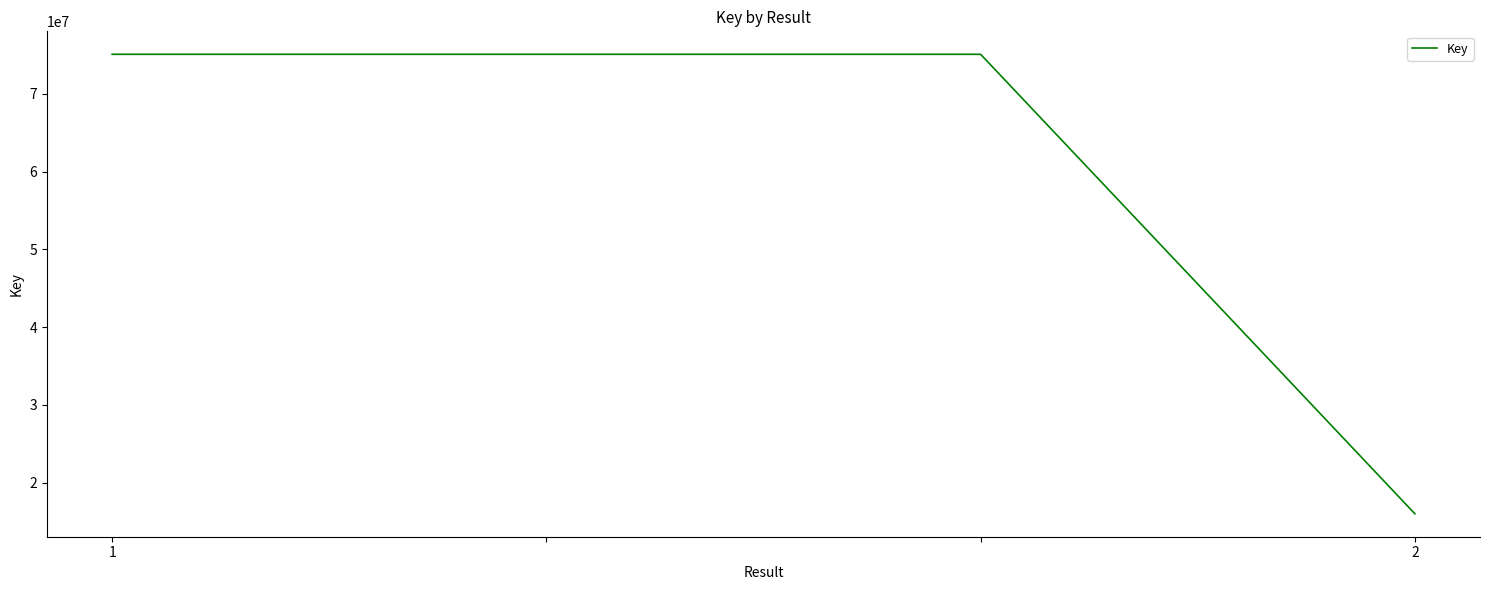

What is the minimum value shown in the chart?

16002366